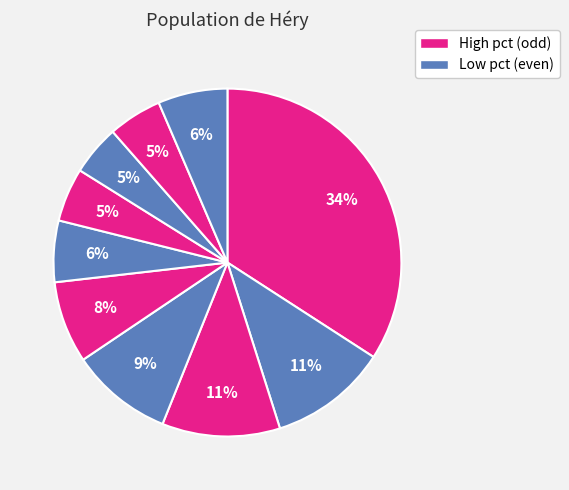

Is there a majority slice in this chart?

No